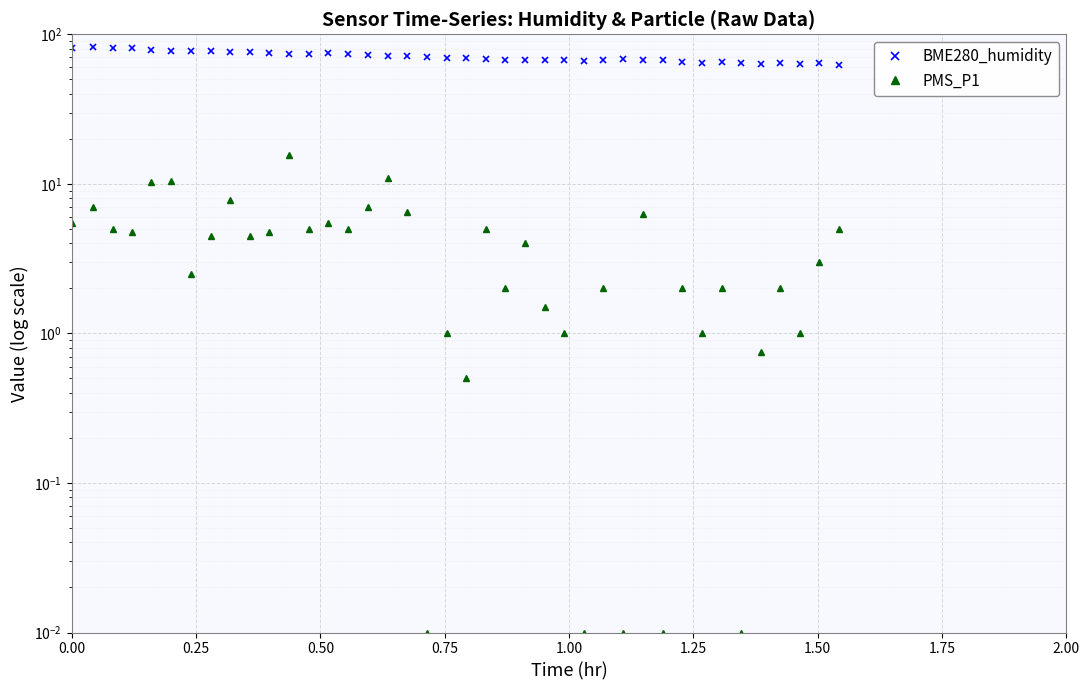

List the series in order of their peak value, lowest first.

PMS_P1, BME280_humidity